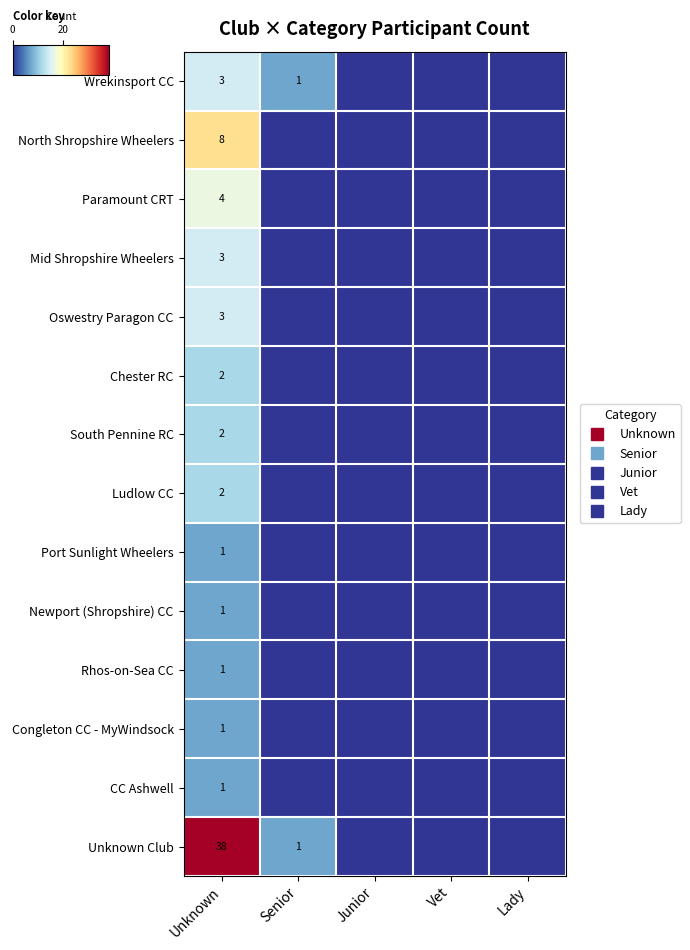

Is it true that Port Sunlight Wheelers equals -0.3 at Lady?

False